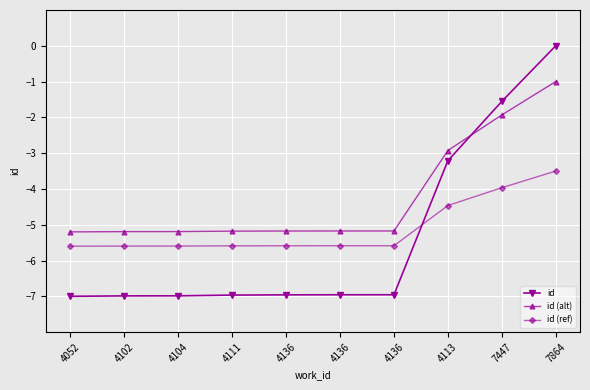

How many lines are shown in the chart?

3